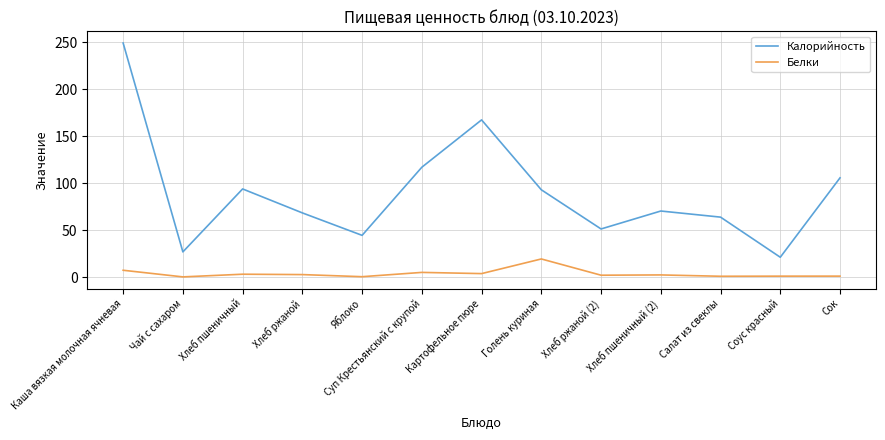

Rank the series by their average value, from lowest to highest.

Белки, Калорийность